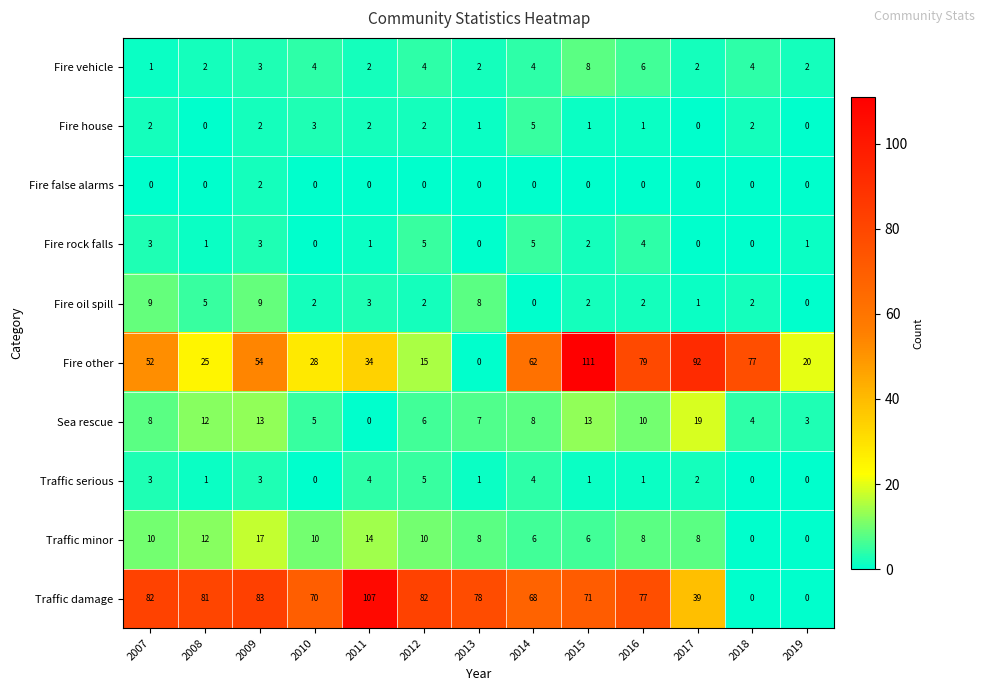

What is the difference between the highest and lowest values at 2018?

77